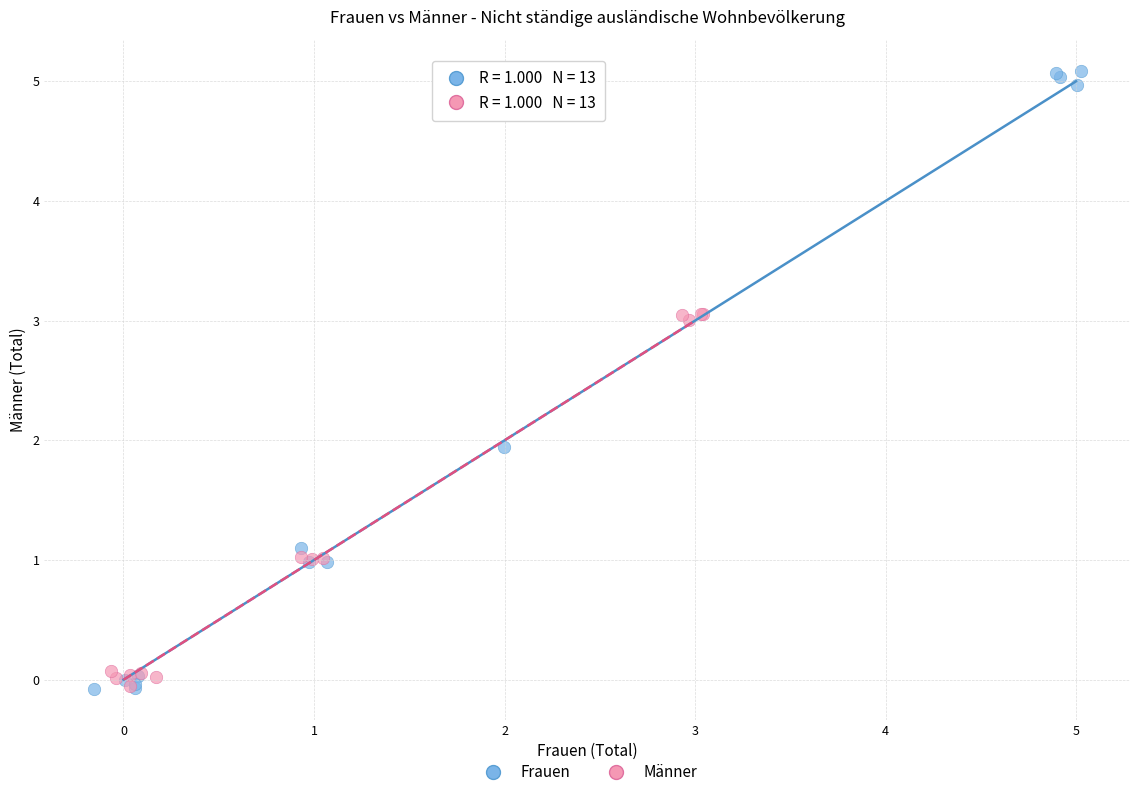

Which series has the largest Y range (max minus min)?

Frauen